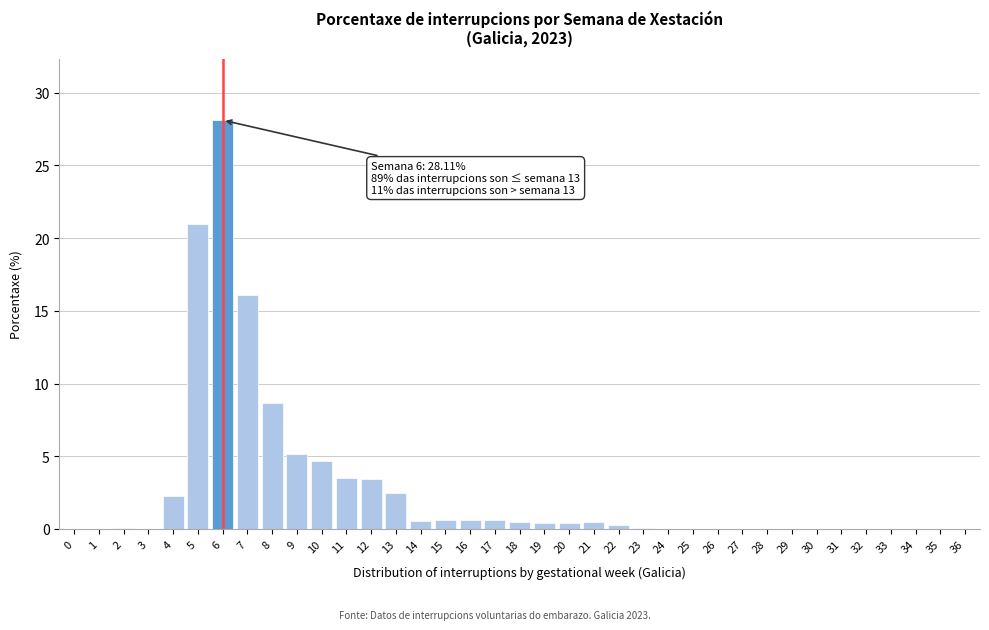

What is the sum of all values?

100.0